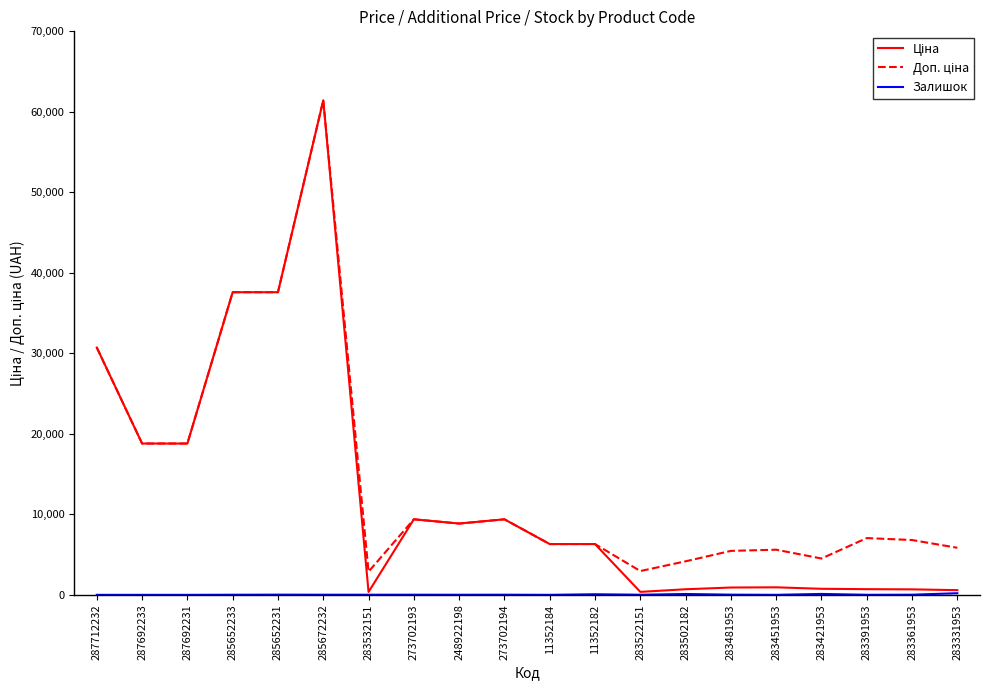

What is the total value across all series at 287712232?

61434.3